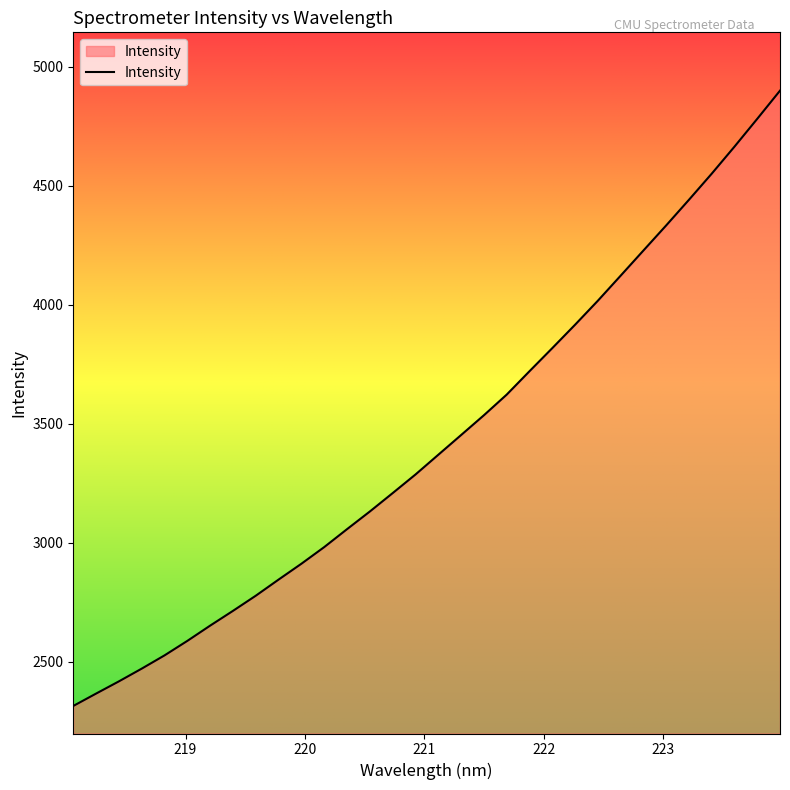

What is the smallest value displayed?

2314.7